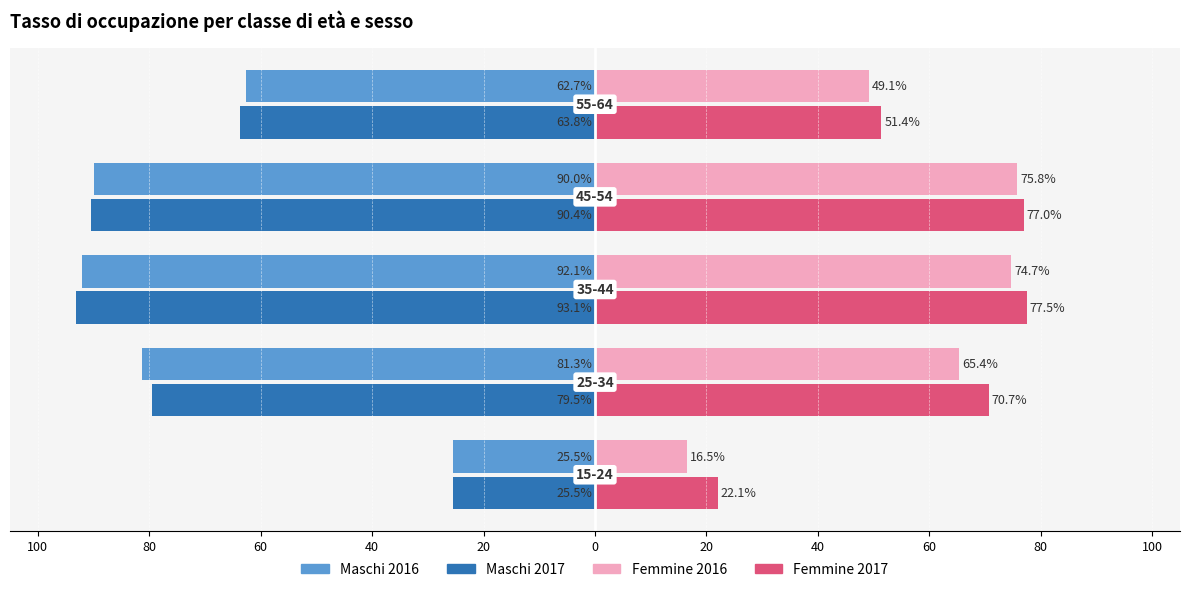

What are all the series names shown in the legend?

Maschi 2016, Maschi 2017, Femmine 2016, Femmine 2017